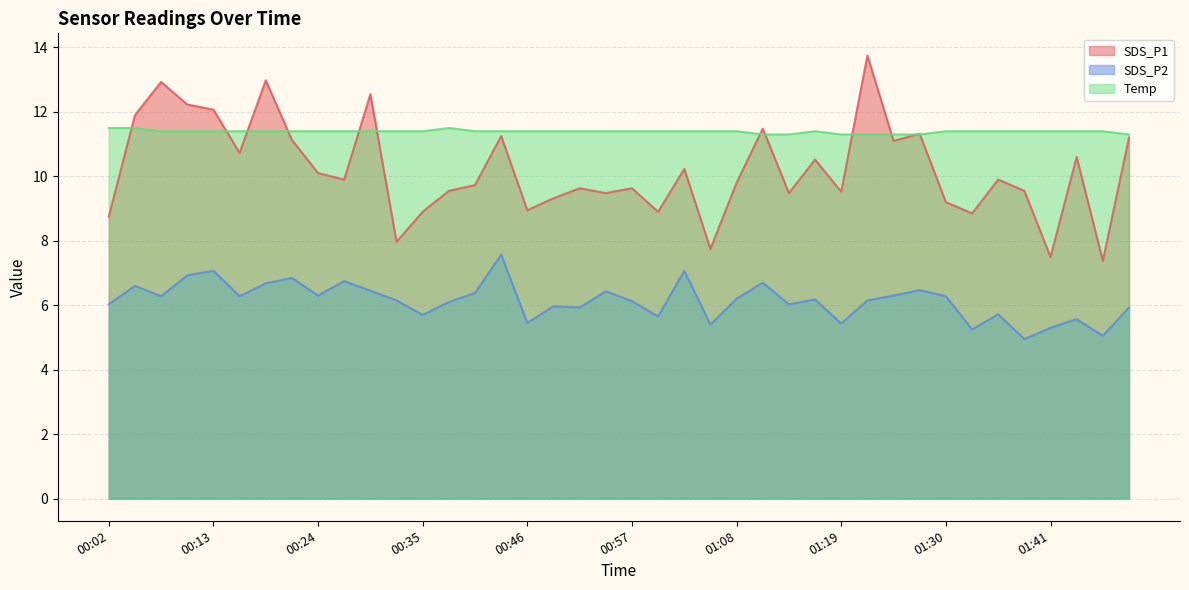

Reading left to right, transcribe all the data shown in this chart.

SDS_P1: 8.8	11.9	12.9	12.2	12.1	10.7	13.0	11.1	10.1	9.9	12.6	8.0	8.9	9.6	9.7	11.2	8.9	9.3	9.6	9.5	9.6	8.9	10.2	7.8	9.8	11.5	9.5	10.5	9.5	13.8	11.1	11.3	9.2	8.8	9.9	9.6	7.5	10.6	7.4	11.2
SDS_P2: 6.0	6.6	6.3	6.9	7.1	6.3	6.7	6.8	6.3	6.8	6.5	6.2	5.7	6.1	6.4	7.6	5.5	6.0	5.9	6.4	6.1	5.7	7.1	5.4	6.2	6.7	6.0	6.2	5.4	6.2	6.3	6.5	6.3	5.2	5.7	5.0	5.3	5.6	5.0	5.9
Temp: 11.5	11.5	11.4	11.4	11.4	11.4	11.4	11.4	11.4	11.4	11.4	11.4	11.4	11.5	11.4	11.4	11.4	11.4	11.4	11.4	11.4	11.4	11.4	11.4	11.4	11.3	11.3	11.4	11.3	11.3	11.3	11.3	11.4	11.4	11.4	11.4	11.4	11.4	11.4	11.3